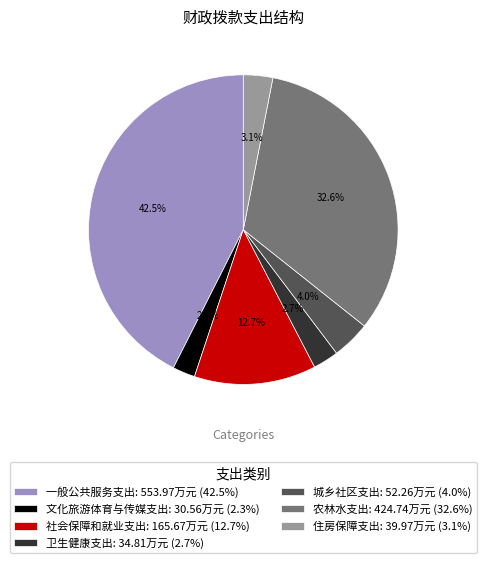

Combined, what portion of the pie is 社会保障和就业支出 and 住房保障支出?

15.8%